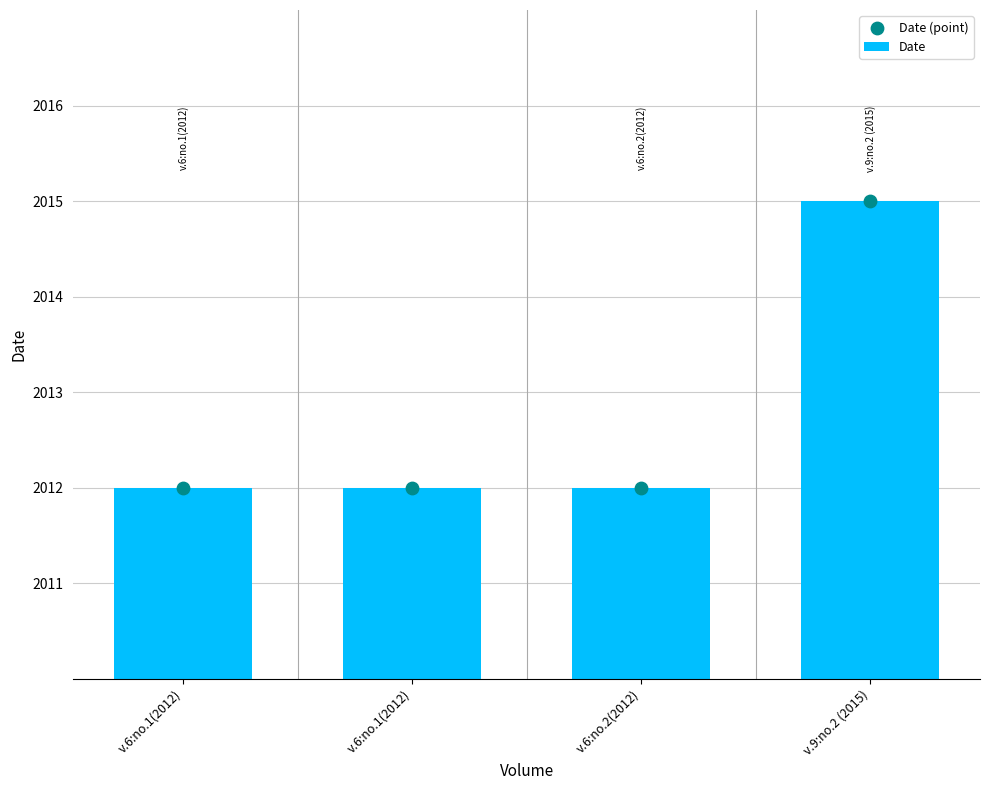

Which series reaches the minimum Y coordinate?

Date